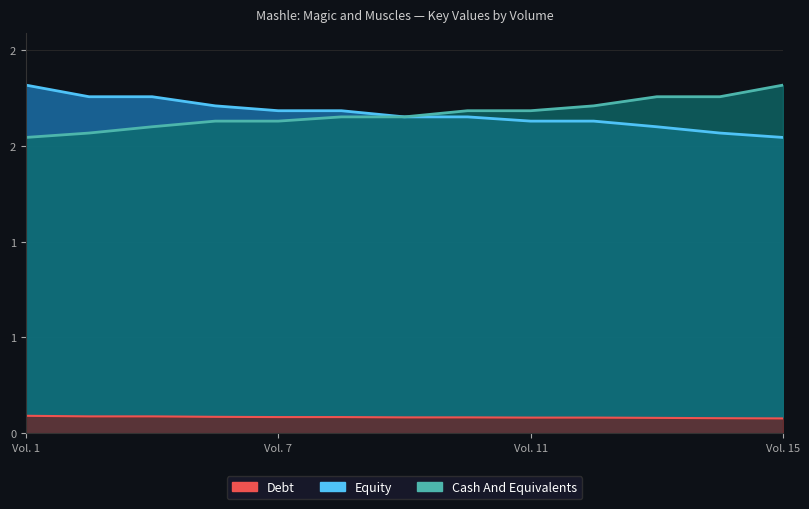

How many lines are shown in the chart?

3